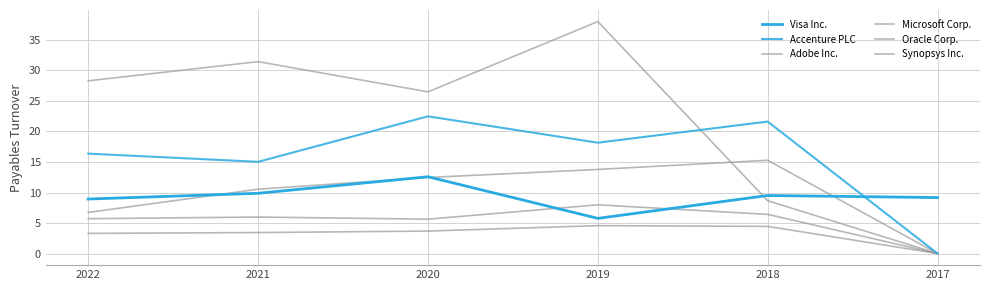

Reading right to left, extract all data points from this chart.

Visa Inc.: 2017=9.2	2018=9.5	2019=5.8	2020=12.6	2021=9.9	2022=8.9
Accenture PLC: 2017=0.0	2018=21.6	2019=18.2	2020=22.5	2021=15.0	2022=16.4
Adobe Inc.: 2017=0.0	2018=6.4	2019=8.0	2020=5.6	2021=6.0	2022=5.7
Microsoft Corp.: 2017=0.0	2018=4.5	2019=4.6	2020=3.7	2021=3.4	2022=3.3
Oracle Corp.: 2017=0.0	2018=15.3	2019=13.8	2020=12.5	2021=10.5	2022=6.7
Synopsys Inc.: 2017=0.0	2018=8.7	2019=38.0	2020=26.5	2021=31.4	2022=28.3